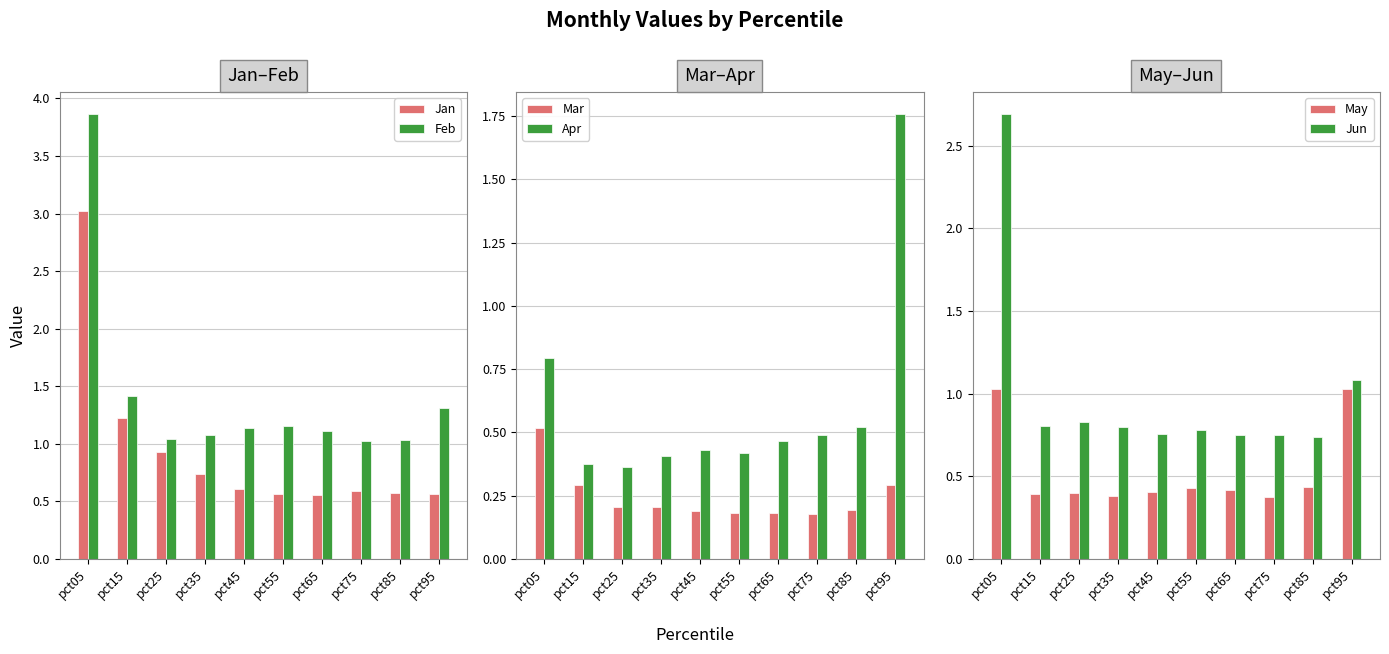

List the labels in order of May value, largest first.

pct95, pct05, pct85, pct55, pct65, pct45, pct25, pct15, pct35, pct75